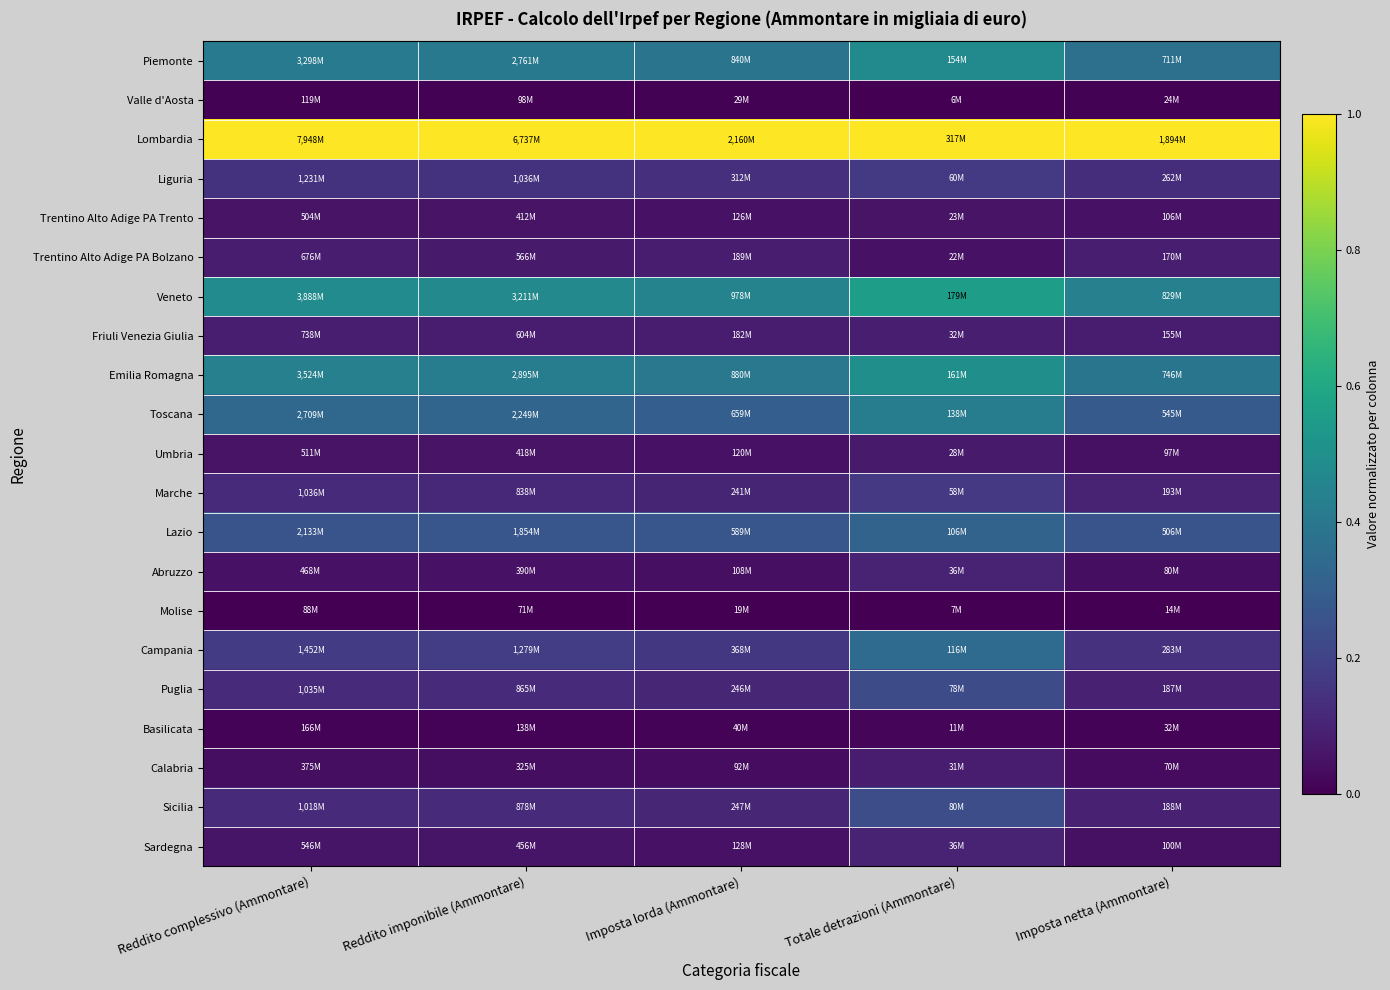

Reading left to right, what are all the values shown in this chart?

Piemonte: Reddito complessivo (Ammontare)=0.4	Reddito imponibile (Ammontare)=0.4	Imposta lorda (Ammontare)=0.4	Totale detrazioni (Ammontare)=0.5	Imposta netta (Ammontare)=0.4
Valle d'Aosta: Reddito complessivo (Ammontare)=0.0	Reddito imponibile (Ammontare)=0.0	Imposta lorda (Ammontare)=0.0	Totale detrazioni (Ammontare)=0.0	Imposta netta (Ammontare)=0.0
Lombardia: Reddito complessivo (Ammontare)=1.0	Reddito imponibile (Ammontare)=1.0	Imposta lorda (Ammontare)=1.0	Totale detrazioni (Ammontare)=1.0	Imposta netta (Ammontare)=1.0
Liguria: Reddito complessivo (Ammontare)=0.1	Reddito imponibile (Ammontare)=0.1	Imposta lorda (Ammontare)=0.1	Totale detrazioni (Ammontare)=0.2	Imposta netta (Ammontare)=0.1
Trentino Alto Adige PA Trento: Reddito complessivo (Ammontare)=0.1	Reddito imponibile (Ammontare)=0.1	Imposta lorda (Ammontare)=0.0	Totale detrazioni (Ammontare)=0.1	Imposta netta (Ammontare)=0.0
Trentino Alto Adige PA Bolzano: Reddito complessivo (Ammontare)=0.1	Reddito imponibile (Ammontare)=0.1	Imposta lorda (Ammontare)=0.1	Totale detrazioni (Ammontare)=0.1	Imposta netta (Ammontare)=0.1
Veneto: Reddito complessivo (Ammontare)=0.5	Reddito imponibile (Ammontare)=0.5	Imposta lorda (Ammontare)=0.4	Totale detrazioni (Ammontare)=0.6	Imposta netta (Ammontare)=0.4
Friuli Venezia Giulia: Reddito complessivo (Ammontare)=0.1	Reddito imponibile (Ammontare)=0.1	Imposta lorda (Ammontare)=0.1	Totale detrazioni (Ammontare)=0.1	Imposta netta (Ammontare)=0.1
Emilia Romagna: Reddito complessivo (Ammontare)=0.4	Reddito imponibile (Ammontare)=0.4	Imposta lorda (Ammontare)=0.4	Totale detrazioni (Ammontare)=0.5	Imposta netta (Ammontare)=0.4
Toscana: Reddito complessivo (Ammontare)=0.3	Reddito imponibile (Ammontare)=0.3	Imposta lorda (Ammontare)=0.3	Totale detrazioni (Ammontare)=0.4	Imposta netta (Ammontare)=0.3
Umbria: Reddito complessivo (Ammontare)=0.1	Reddito imponibile (Ammontare)=0.1	Imposta lorda (Ammontare)=0.0	Totale detrazioni (Ammontare)=0.1	Imposta netta (Ammontare)=0.0
Marche: Reddito complessivo (Ammontare)=0.1	Reddito imponibile (Ammontare)=0.1	Imposta lorda (Ammontare)=0.1	Totale detrazioni (Ammontare)=0.2	Imposta netta (Ammontare)=0.1
Lazio: Reddito complessivo (Ammontare)=0.3	Reddito imponibile (Ammontare)=0.3	Imposta lorda (Ammontare)=0.3	Totale detrazioni (Ammontare)=0.3	Imposta netta (Ammontare)=0.3
Abruzzo: Reddito complessivo (Ammontare)=0.0	Reddito imponibile (Ammontare)=0.0	Imposta lorda (Ammontare)=0.0	Totale detrazioni (Ammontare)=0.1	Imposta netta (Ammontare)=0.0
Molise: Reddito complessivo (Ammontare)=0.0	Reddito imponibile (Ammontare)=0.0	Imposta lorda (Ammontare)=0.0	Totale detrazioni (Ammontare)=0.0	Imposta netta (Ammontare)=0.0
Campania: Reddito complessivo (Ammontare)=0.2	Reddito imponibile (Ammontare)=0.2	Imposta lorda (Ammontare)=0.2	Totale detrazioni (Ammontare)=0.4	Imposta netta (Ammontare)=0.1
Puglia: Reddito complessivo (Ammontare)=0.1	Reddito imponibile (Ammontare)=0.1	Imposta lorda (Ammontare)=0.1	Totale detrazioni (Ammontare)=0.2	Imposta netta (Ammontare)=0.1
Basilicata: Reddito complessivo (Ammontare)=0.0	Reddito imponibile (Ammontare)=0.0	Imposta lorda (Ammontare)=0.0	Totale detrazioni (Ammontare)=0.0	Imposta netta (Ammontare)=0.0
Calabria: Reddito complessivo (Ammontare)=0.0	Reddito imponibile (Ammontare)=0.0	Imposta lorda (Ammontare)=0.0	Totale detrazioni (Ammontare)=0.1	Imposta netta (Ammontare)=0.0
Sicilia: Reddito complessivo (Ammontare)=0.1	Reddito imponibile (Ammontare)=0.1	Imposta lorda (Ammontare)=0.1	Totale detrazioni (Ammontare)=0.2	Imposta netta (Ammontare)=0.1
Sardegna: Reddito complessivo (Ammontare)=0.1	Reddito imponibile (Ammontare)=0.1	Imposta lorda (Ammontare)=0.1	Totale detrazioni (Ammontare)=0.1	Imposta netta (Ammontare)=0.0